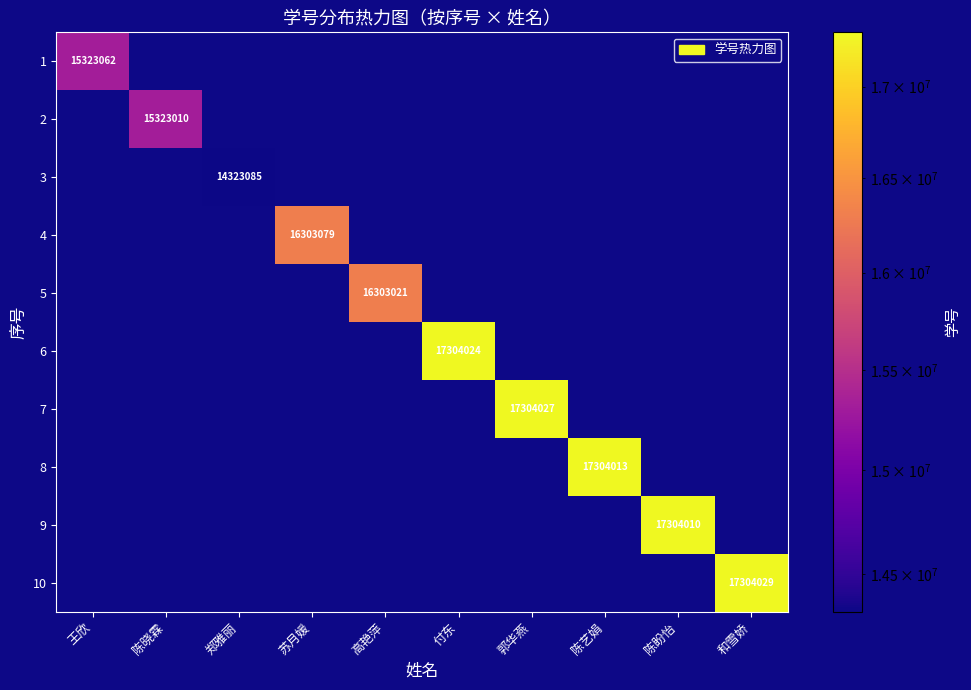

Which series has the largest total across all categories?

10